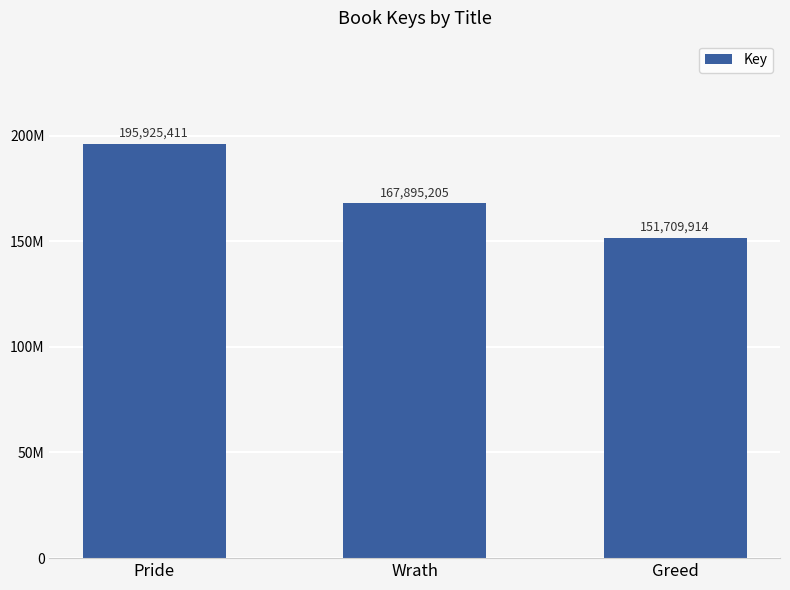

What is the sum of all values?

515530530